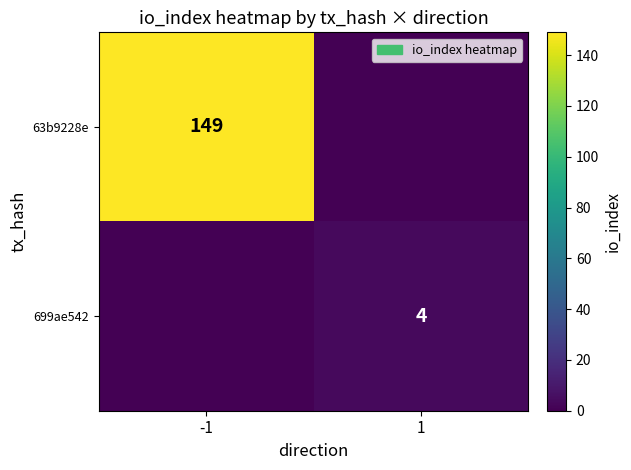

The 63b9228e series shows 81 at -1. True or false?

False